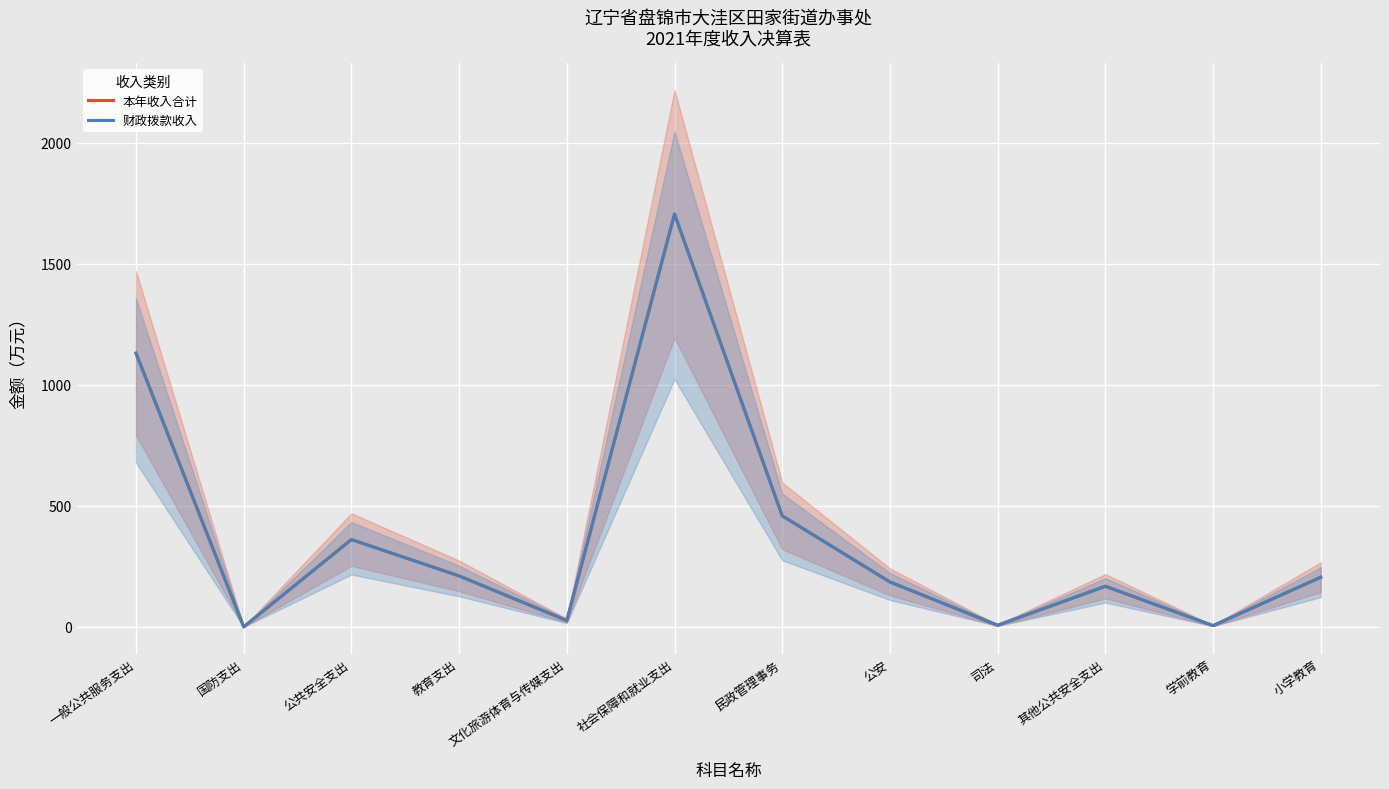

Is the value of 财政拨款收入 at 民政管理事务 greater than the value of 本年收入合计 at 教育支出?

Yes